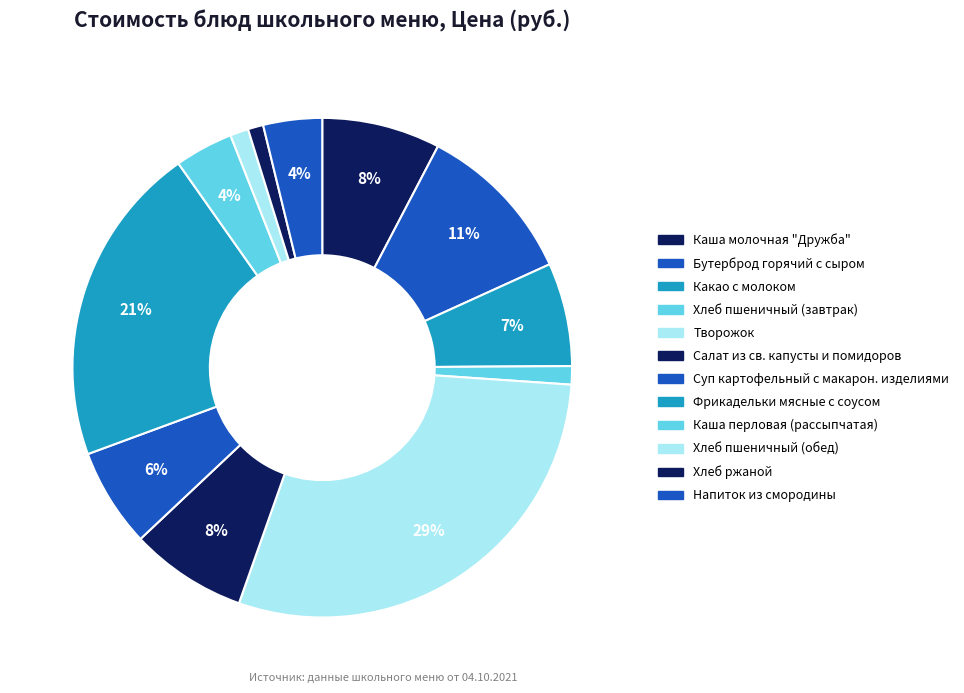

Count the number of slices in the pie.

12